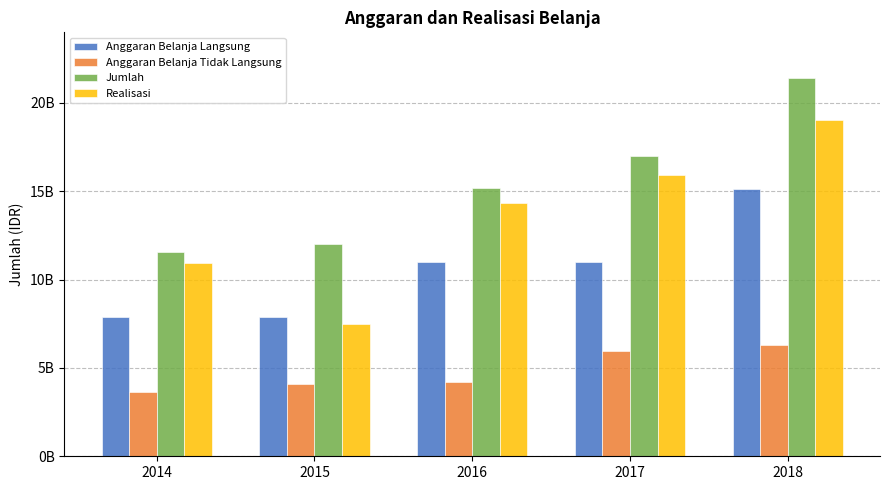

Rank the series at 2016 from lowest to highest value.

Anggaran Belanja Tidak Langsung, Anggaran Belanja Langsung, Realisasi, Jumlah